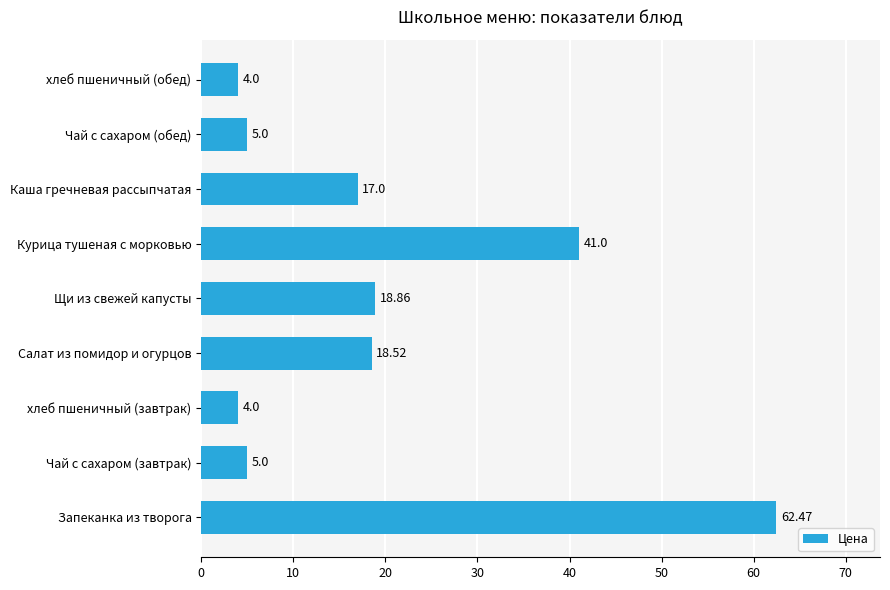

What is the ratio of the value at Щи из свежей капусты to the value at Запеканка из творога?

0.3